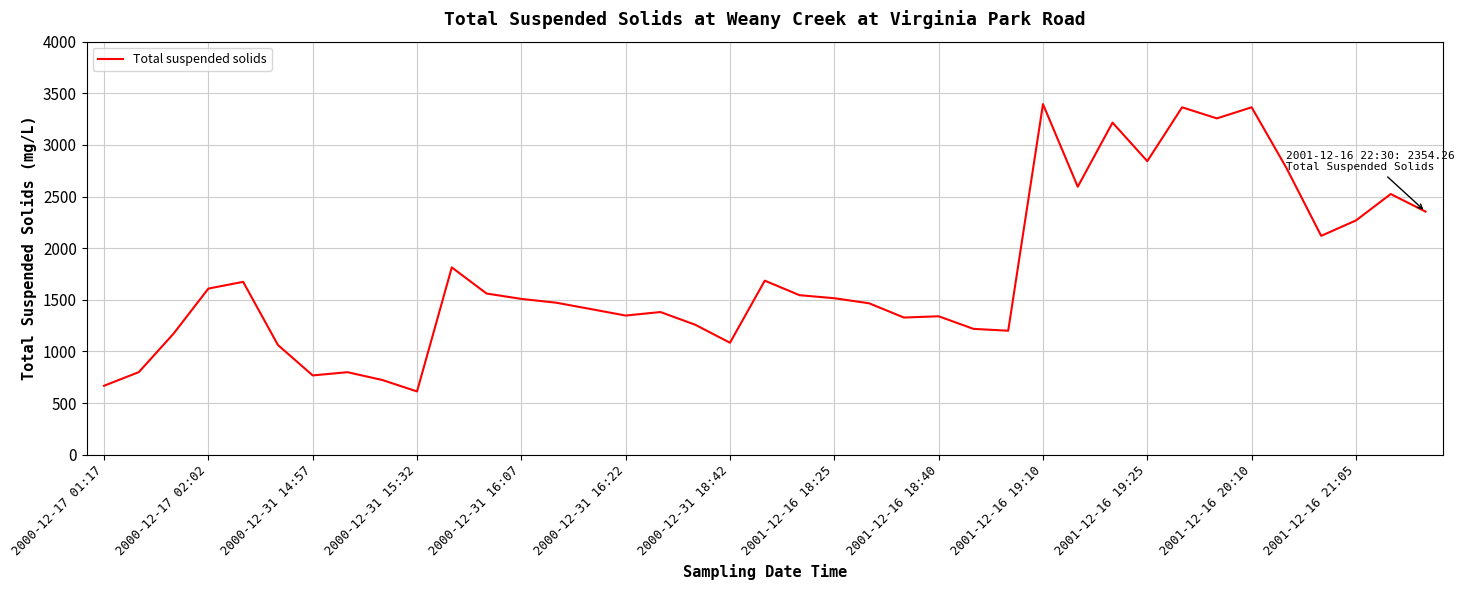

What is the smallest value displayed?

612.4